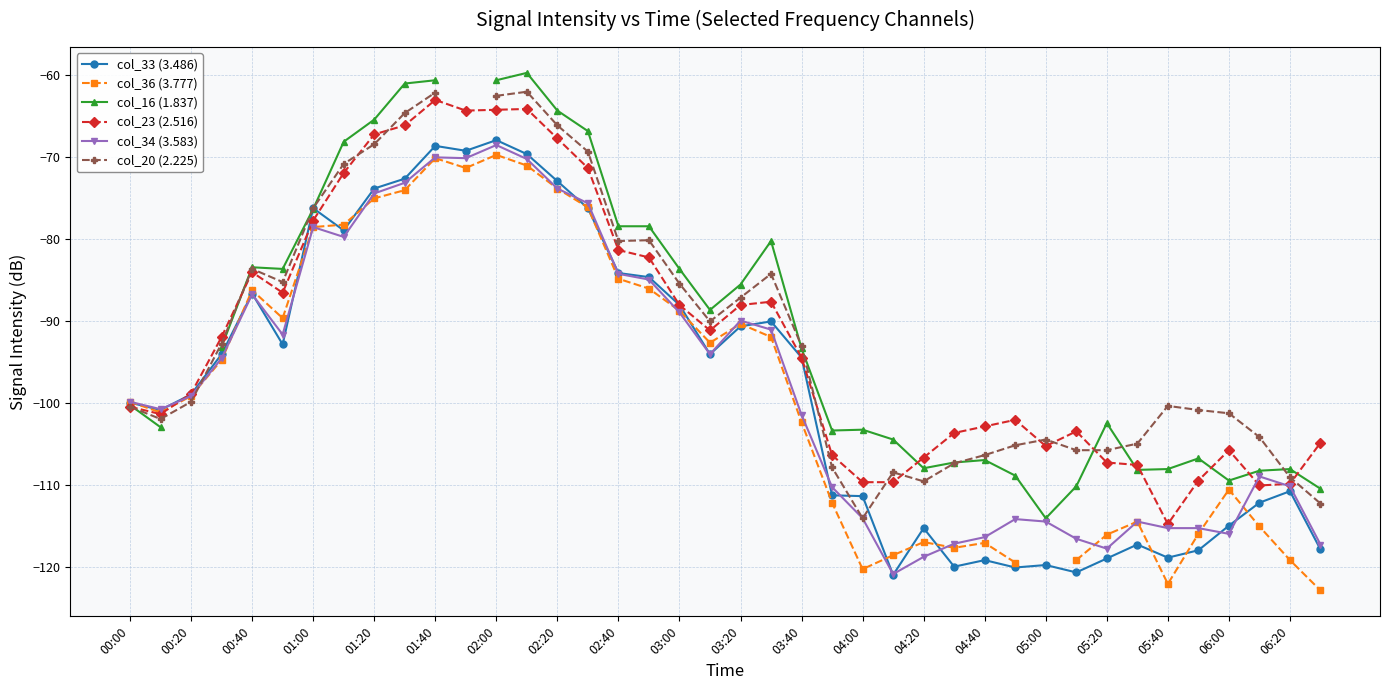

At how many categories does at least one series exceed -69?

9